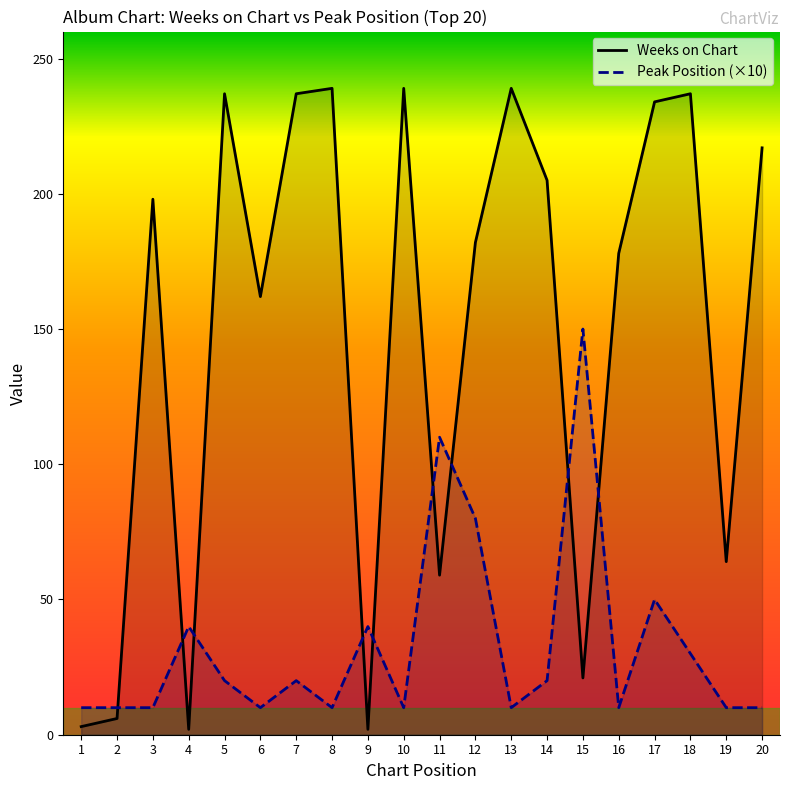

How many values in the Peak Position (×10) series exceed 20?

7